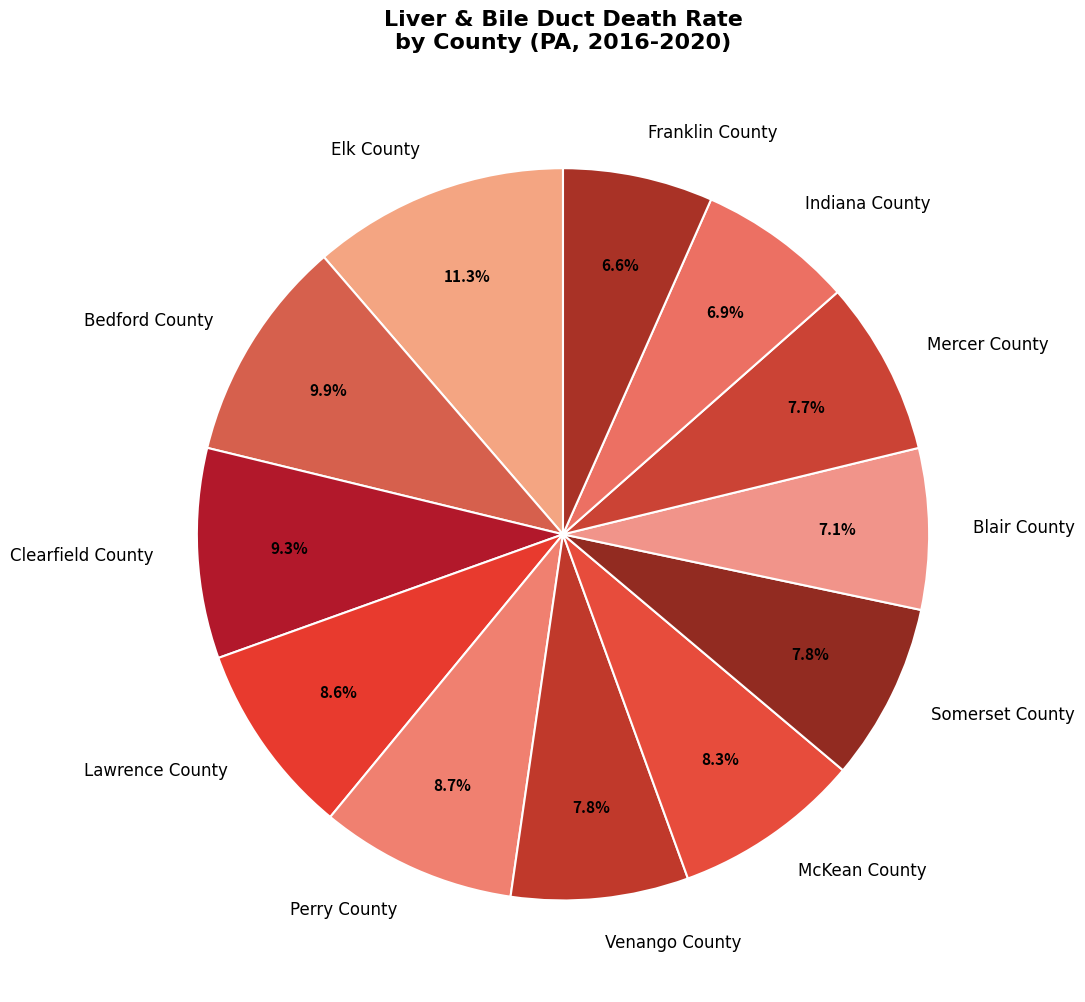

Count the number of slices in the pie.

12